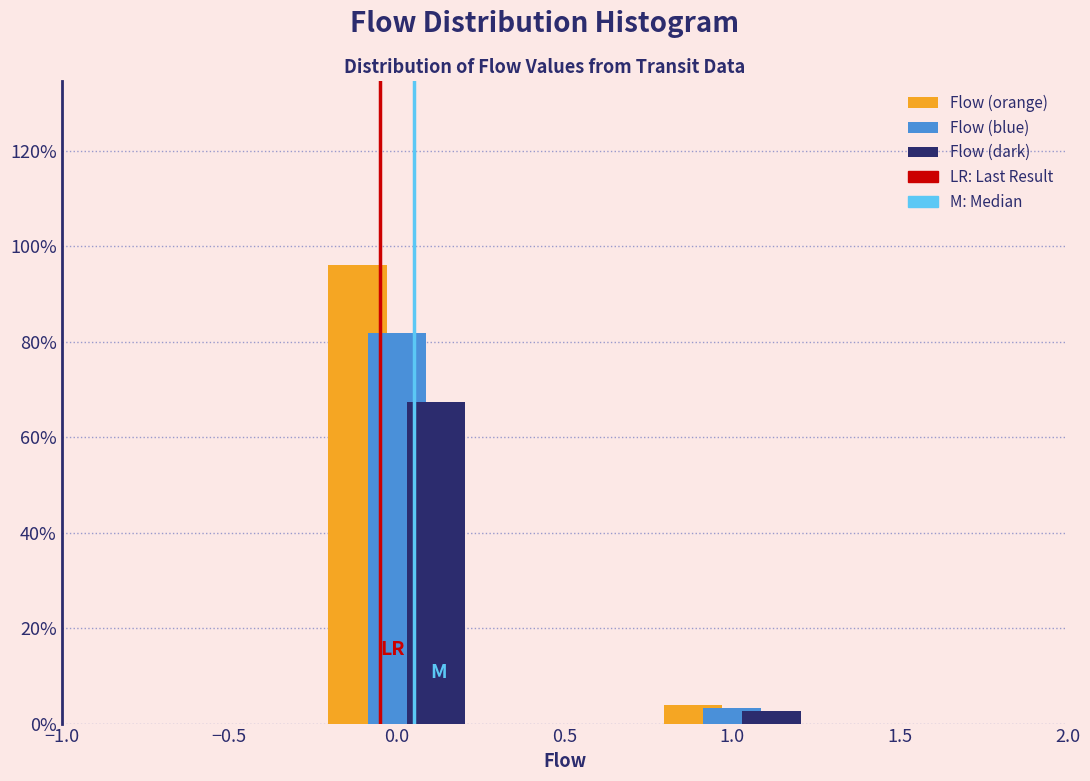

Does the chart contain any negative values?

No